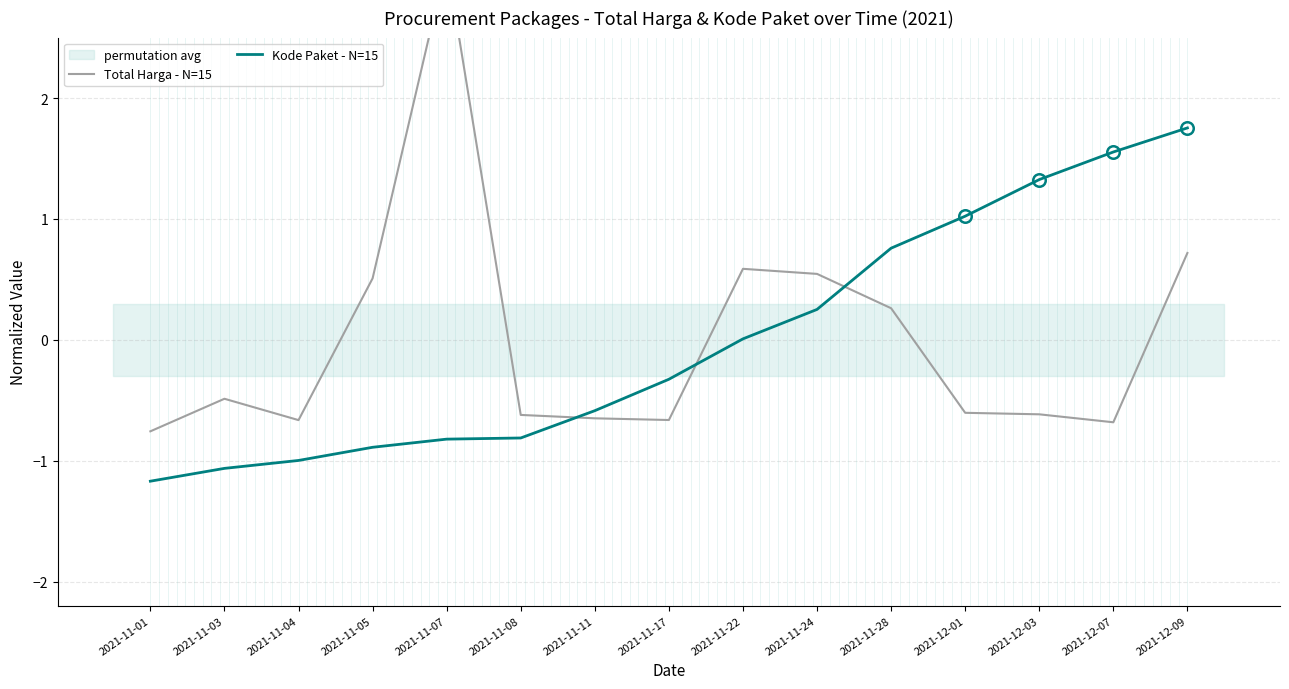

Which series has the largest range (max minus min)?

Total Harga - N=15